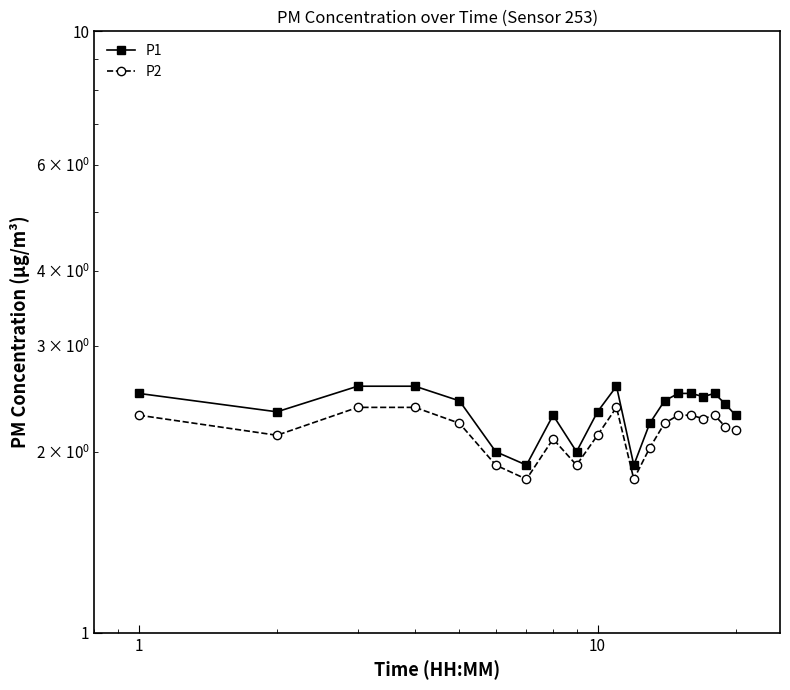

Rank the series by their average value, from lowest to highest.

P2, P1